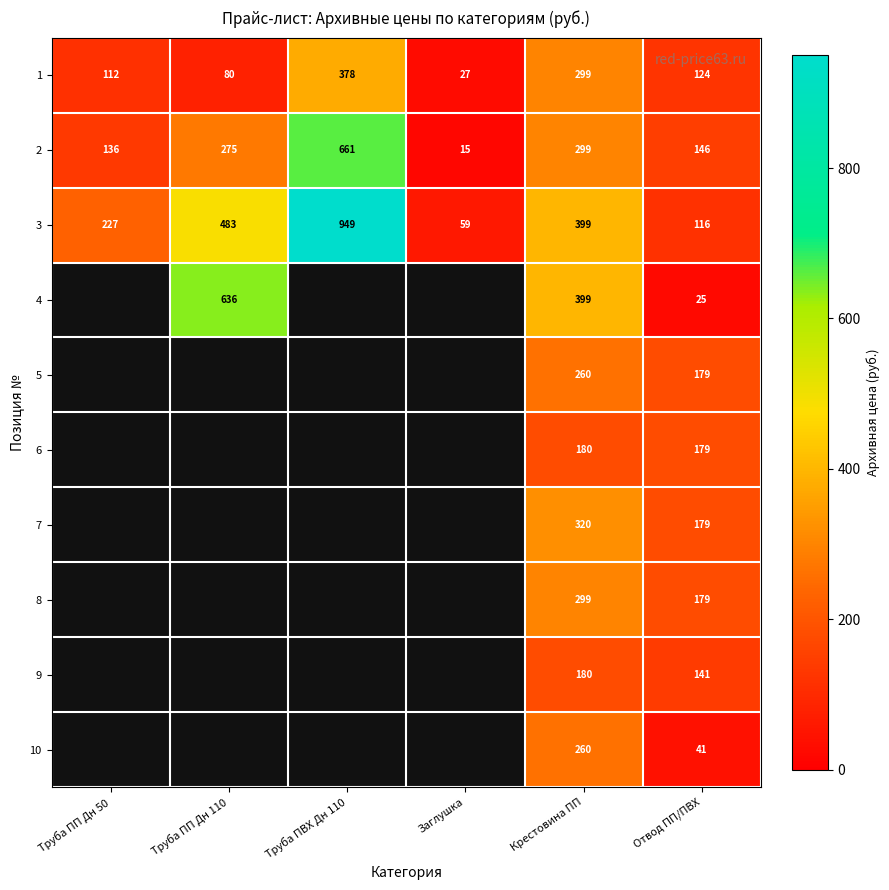

The value of 1 at Труба ПП Дн 50 is 158. True or false?

False